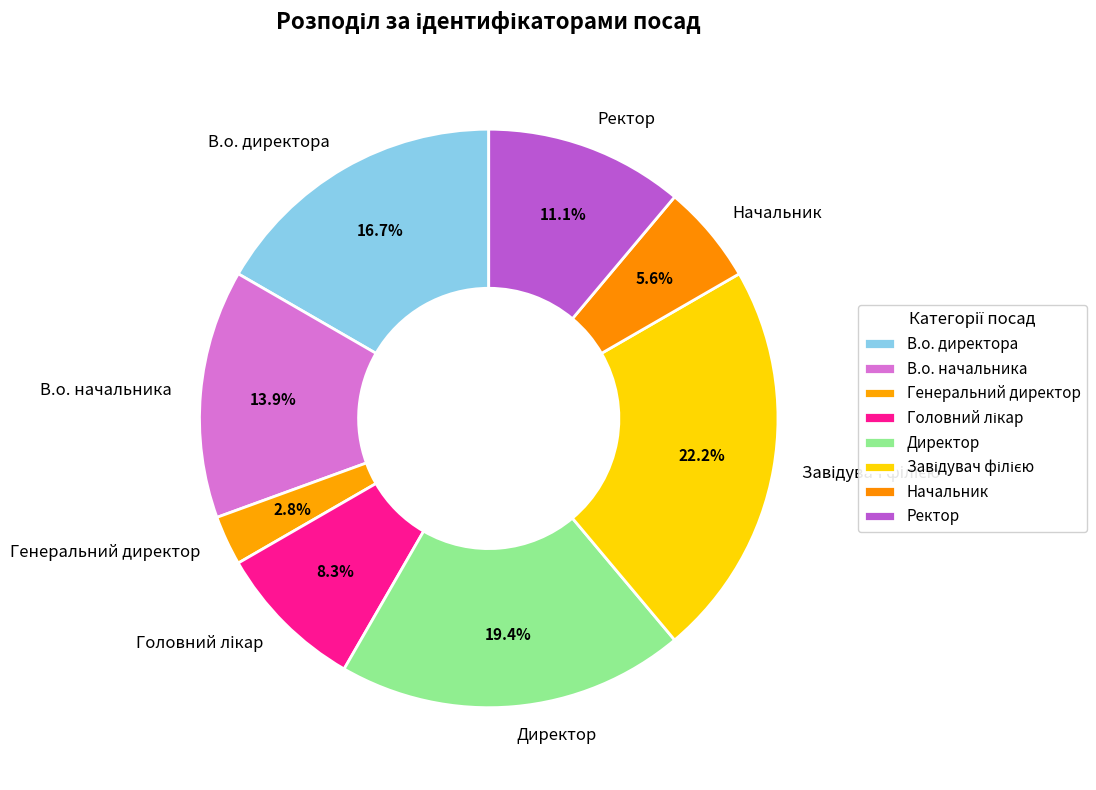

Which category has the smallest portion of the pie?

Генеральний директор